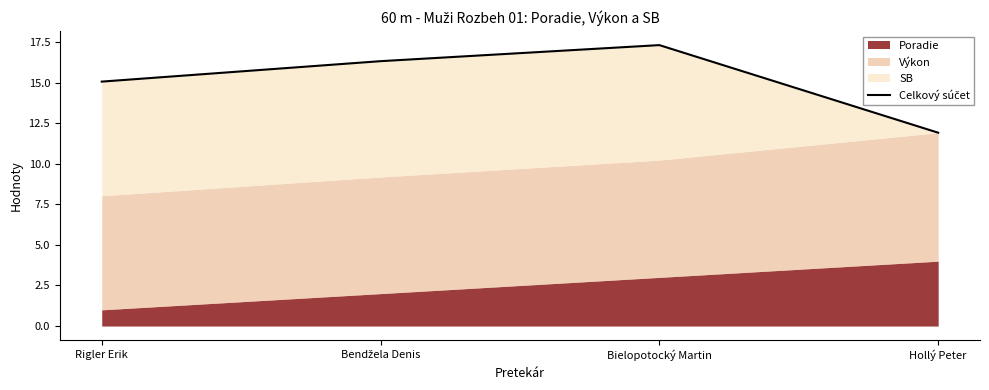

At which category does the data reach its first local peak?

Bielopotocký Martin